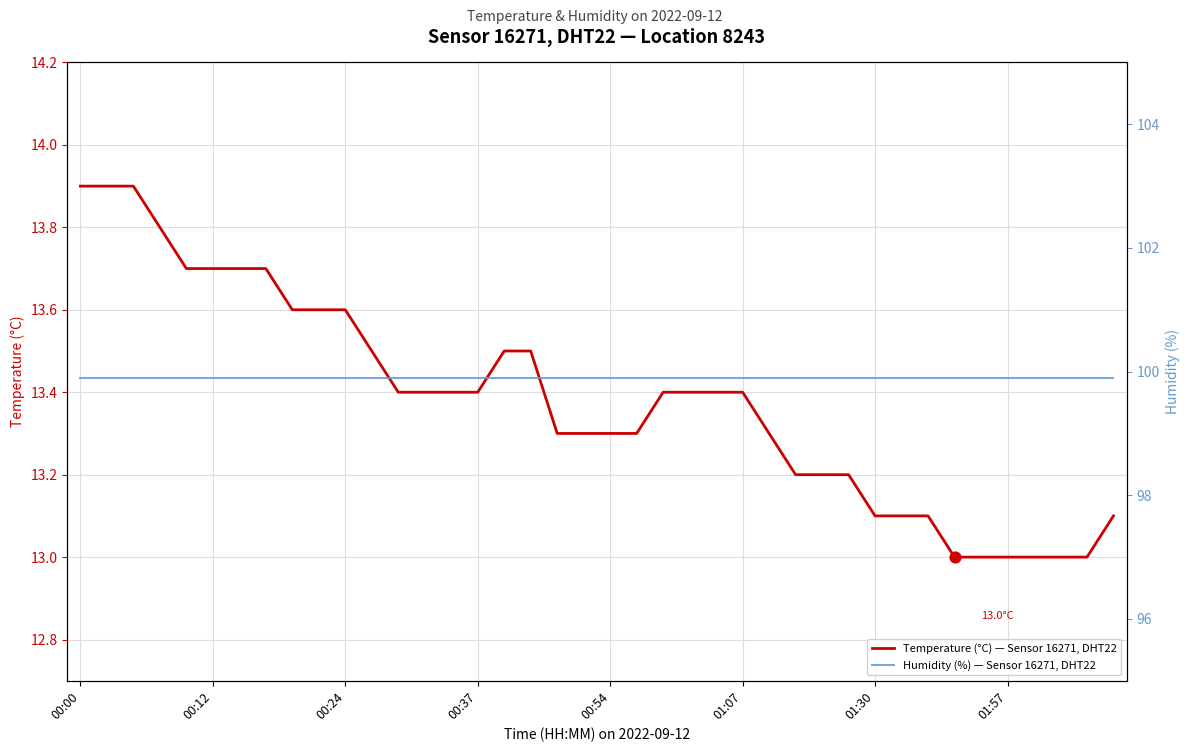

Which series reaches the minimum Y coordinate?

Temperature (°C) — Sensor 16271, DHT22